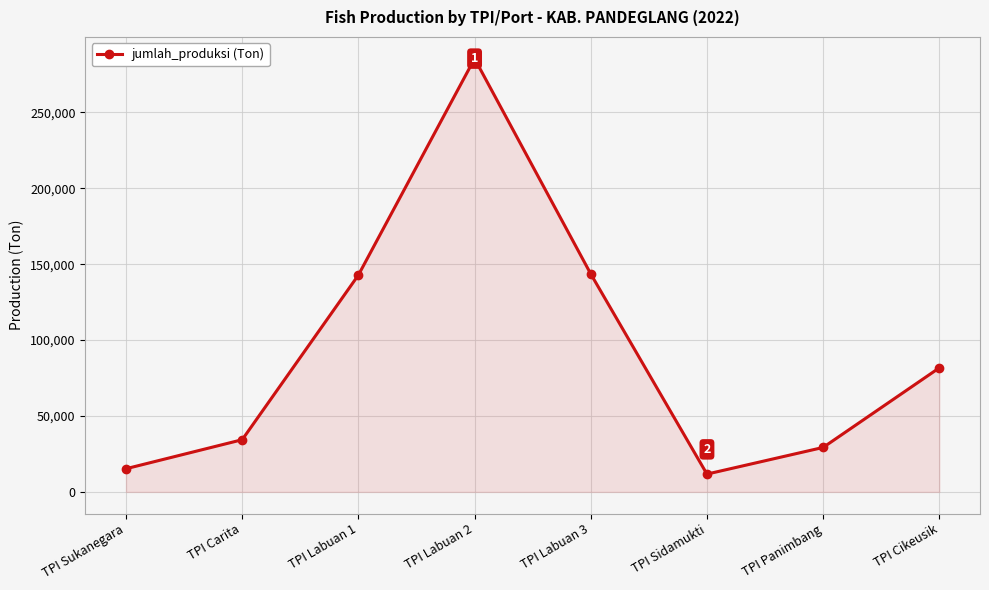

How many lines are shown in the chart?

1